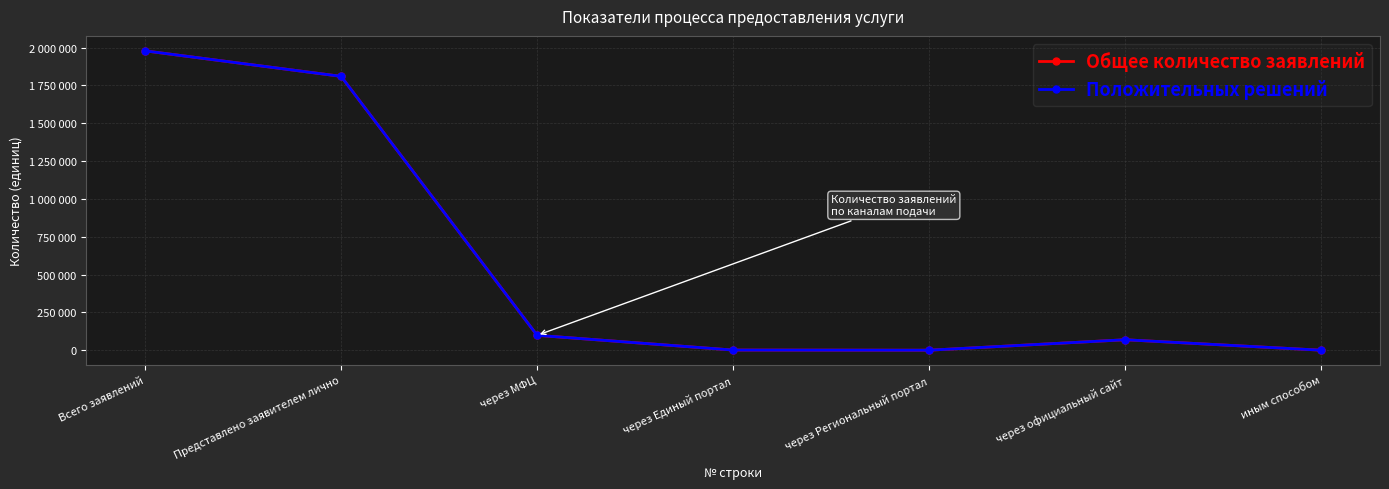

Which category has the highest value across all series?

Всего заявлений